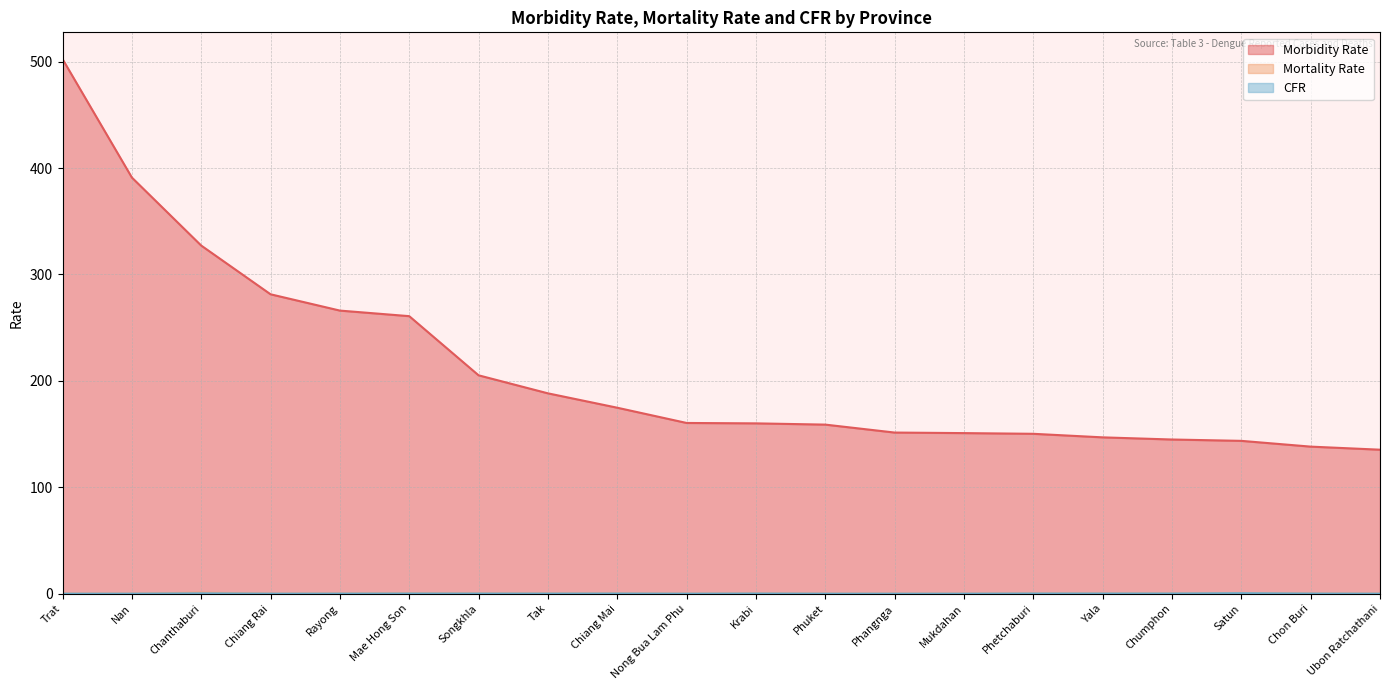

Which series changed the most between Nan and Chiang Mai?

Morbidity Rate